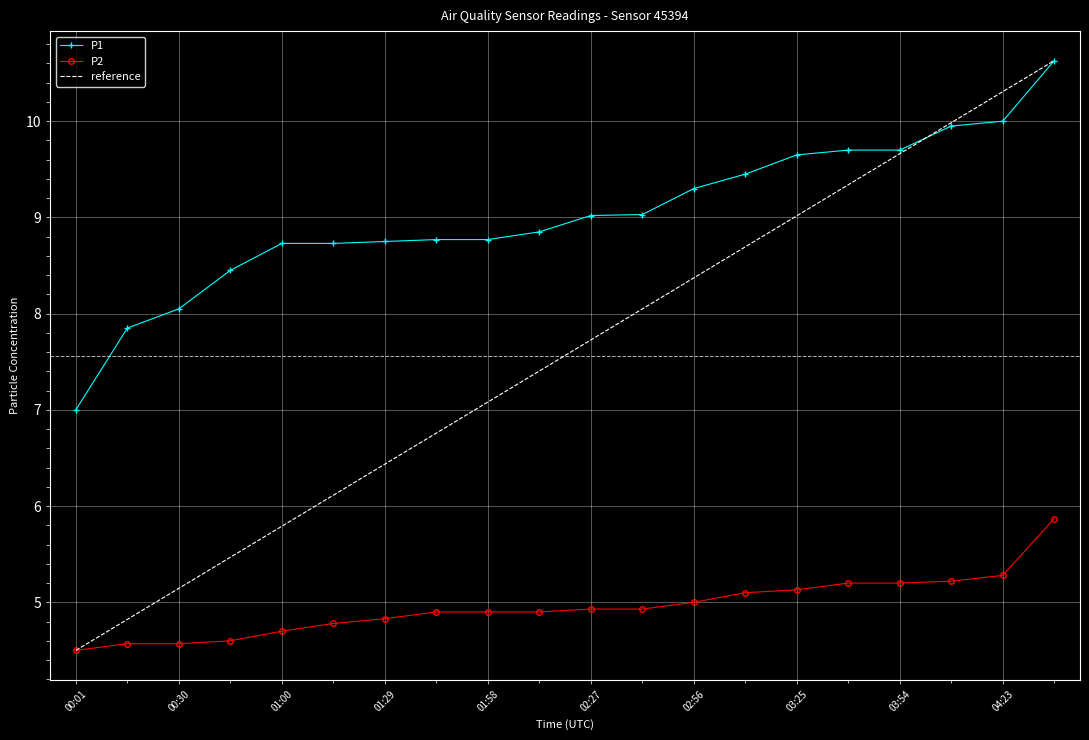

Rank the series by their maximum value, from highest to lowest.

P1, P2